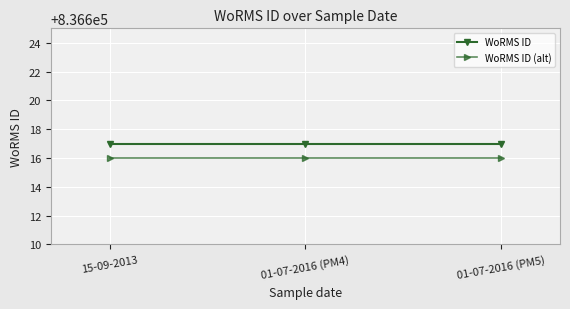

What is the average value of the WoRMS ID series?

836617